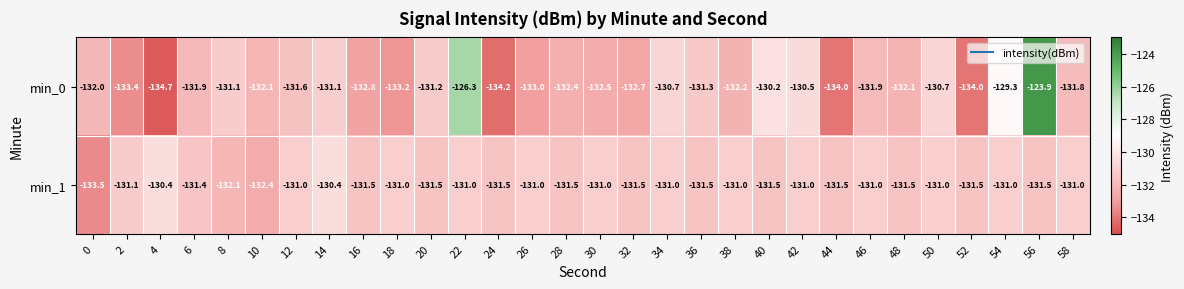

What is the difference between the second highest and second lowest values in the min_1 series?

2.0